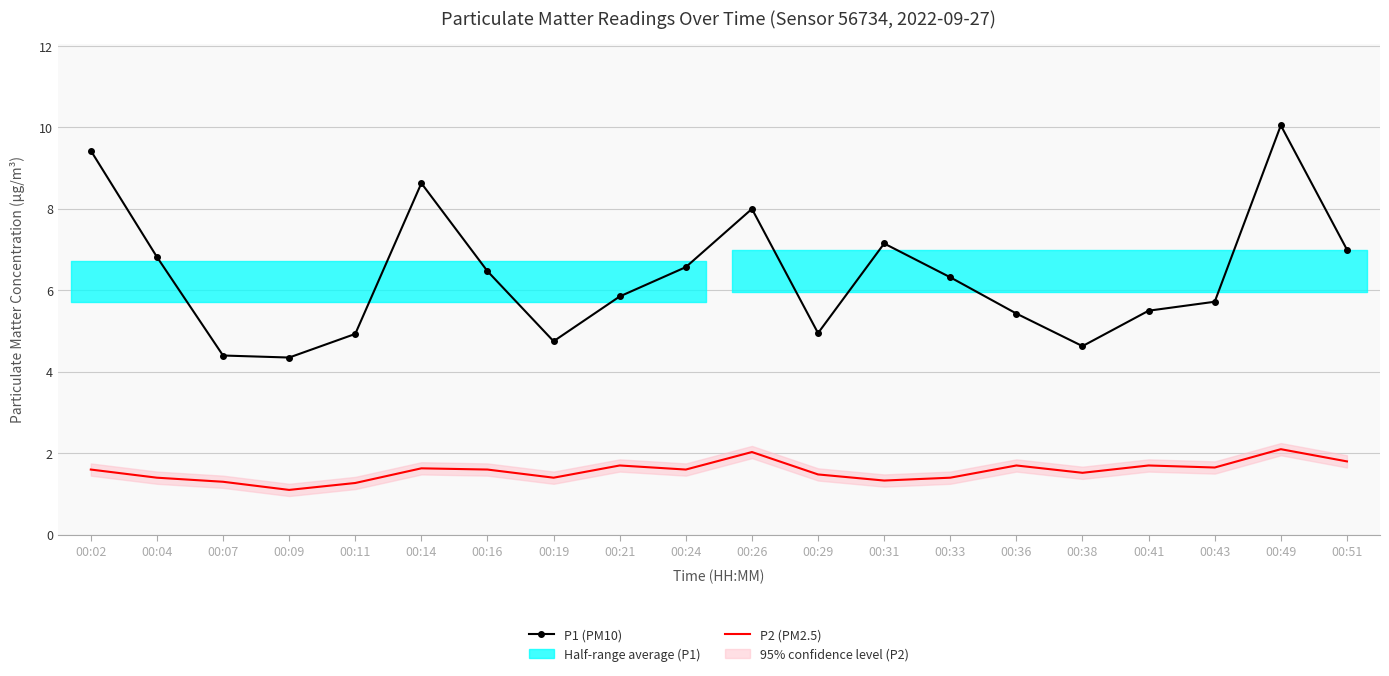

What are all the series names shown in the legend?

P1 (PM10), P2 (PM2.5)